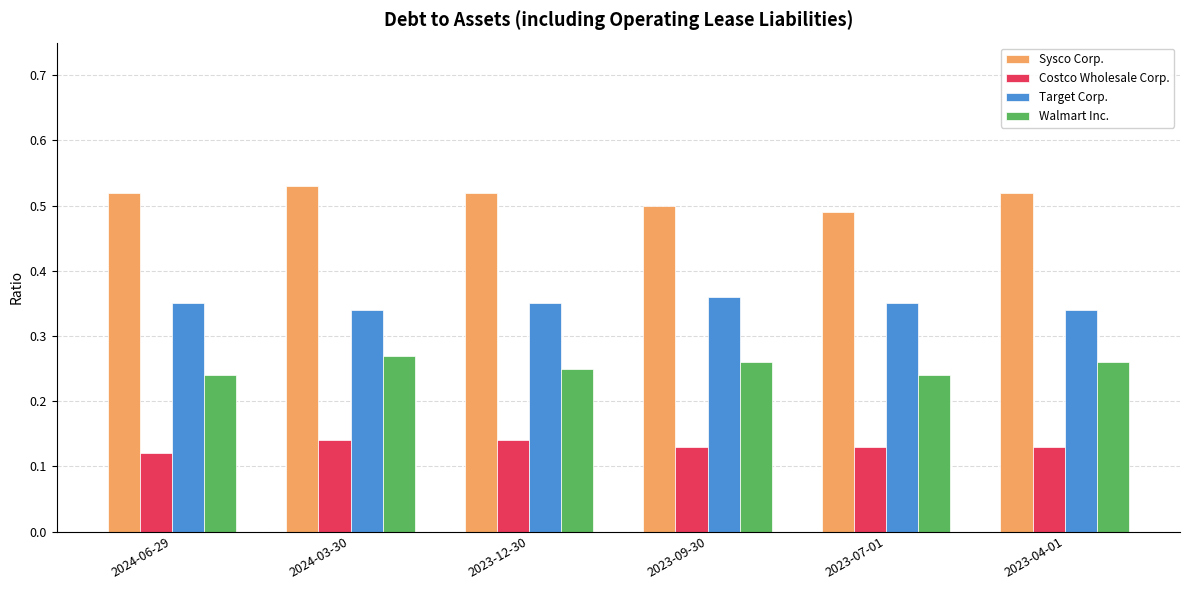

The Sysco Corp. series shows 0.5 at 2023-04-01. True or false?

True